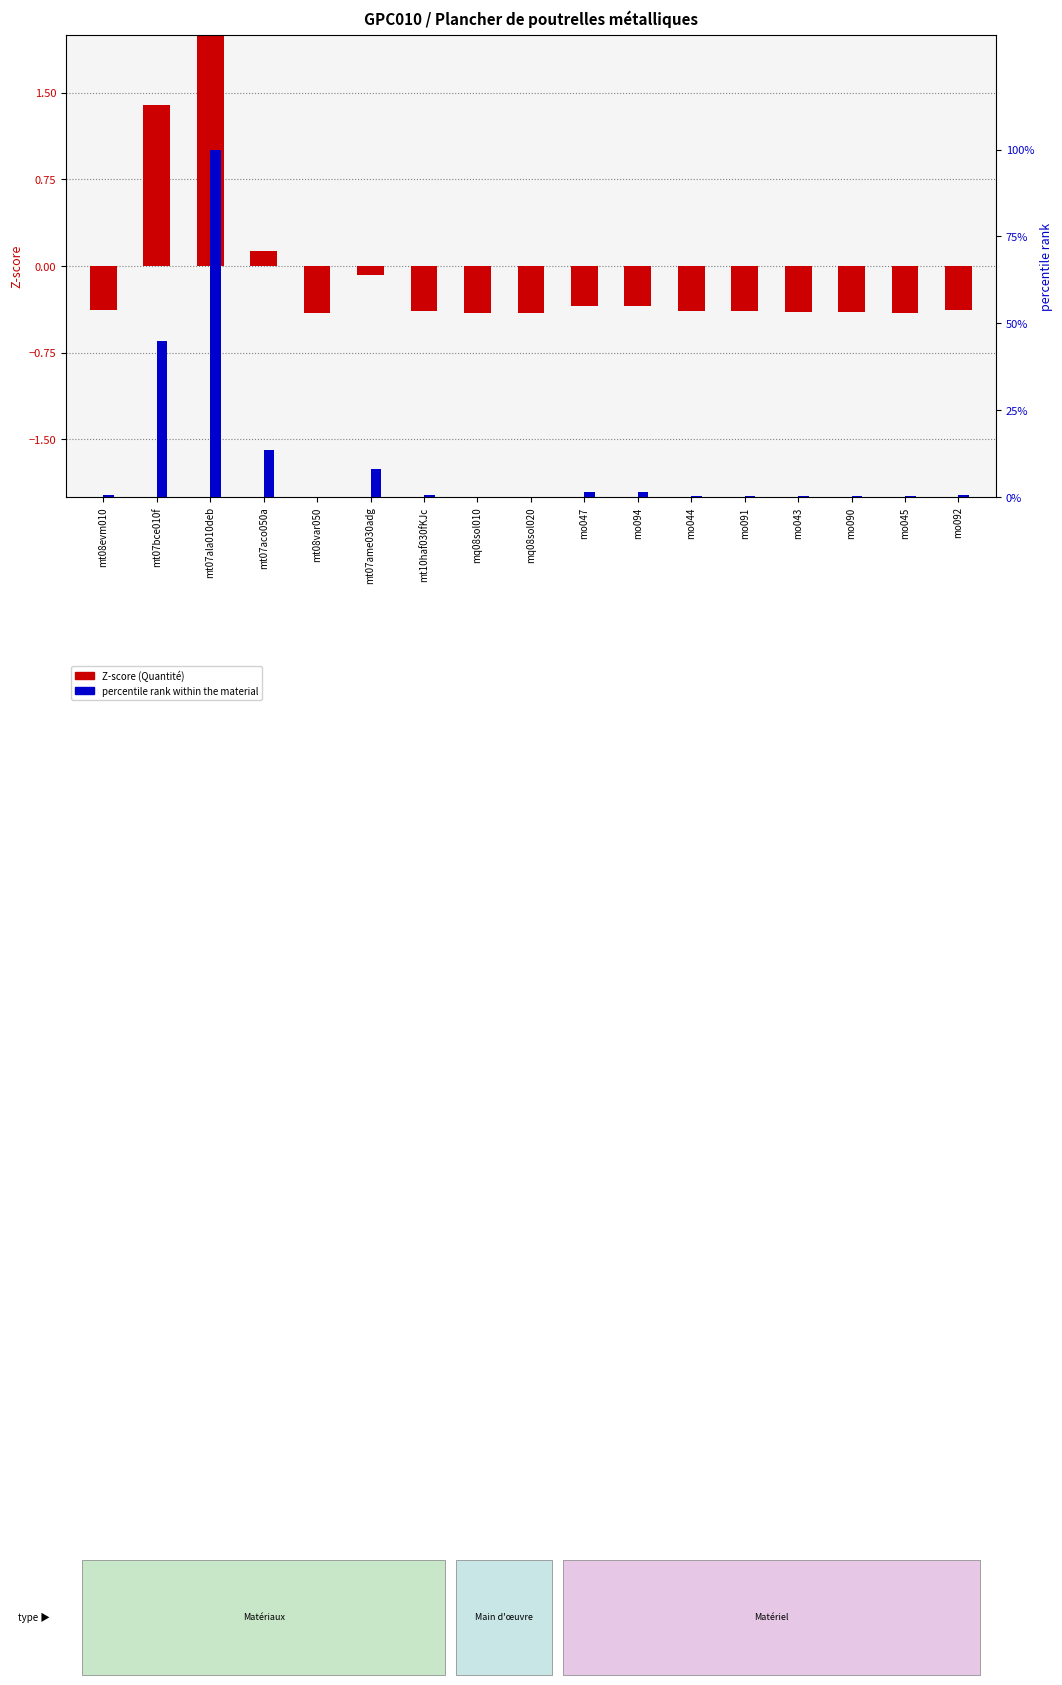

Reading left to right, transcribe all the data shown in this chart.

Quantité (Z-score): mt08evm010=-0.4	mt07bce010f=1.4	mt07ala010deb=3.6	mt07aco050a=0.1	mt08var050=-0.4	mt07ame030adg=-0.1	mt10haf030fKJc=-0.4	mq08sol010=-0.4	mq08sol020=-0.4	mo047=-0.3	mo094=-0.3	mo044=-0.4	mo091=-0.4	mo043=-0.4	mo090=-0.4	mo045=-0.4	mo092=-0.4
percentile rank within the material: mt08evm010=0.7	mt07bce010f=44.9	mt07ala010deb=100.0	mt07aco050a=13.4	mt08var050=0.1	mt07ame030adg=8.2	mt10haf030fKJc=0.5	mq08sol010=0.0	mq08sol020=0.0	mo047=1.5	mo094=1.5	mo044=0.4	mo091=0.4	mo043=0.2	mo090=0.2	mo045=0.1	mo092=0.7